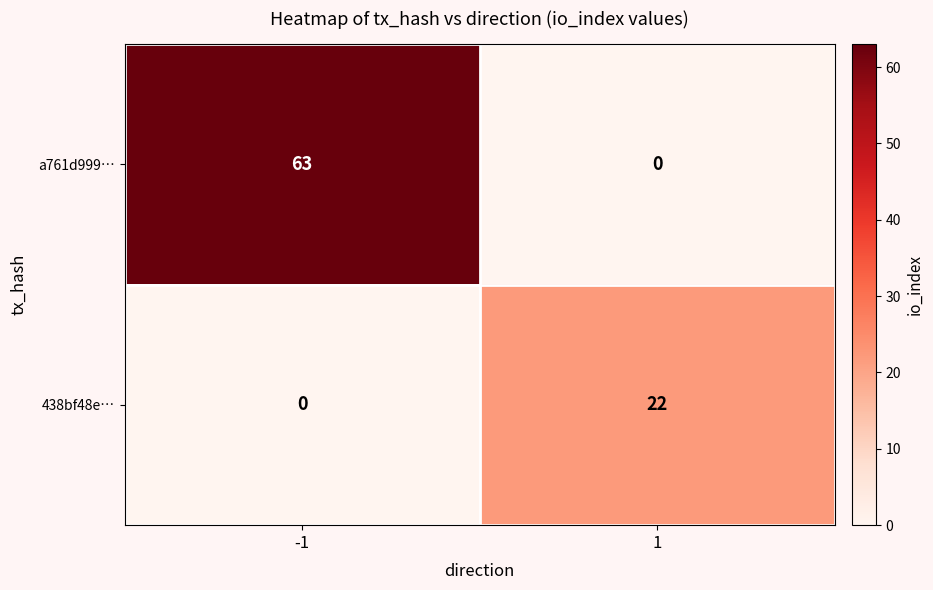

Is the value of 438bf48e… at 1 greater than the value of a761d999… at 1?

Yes